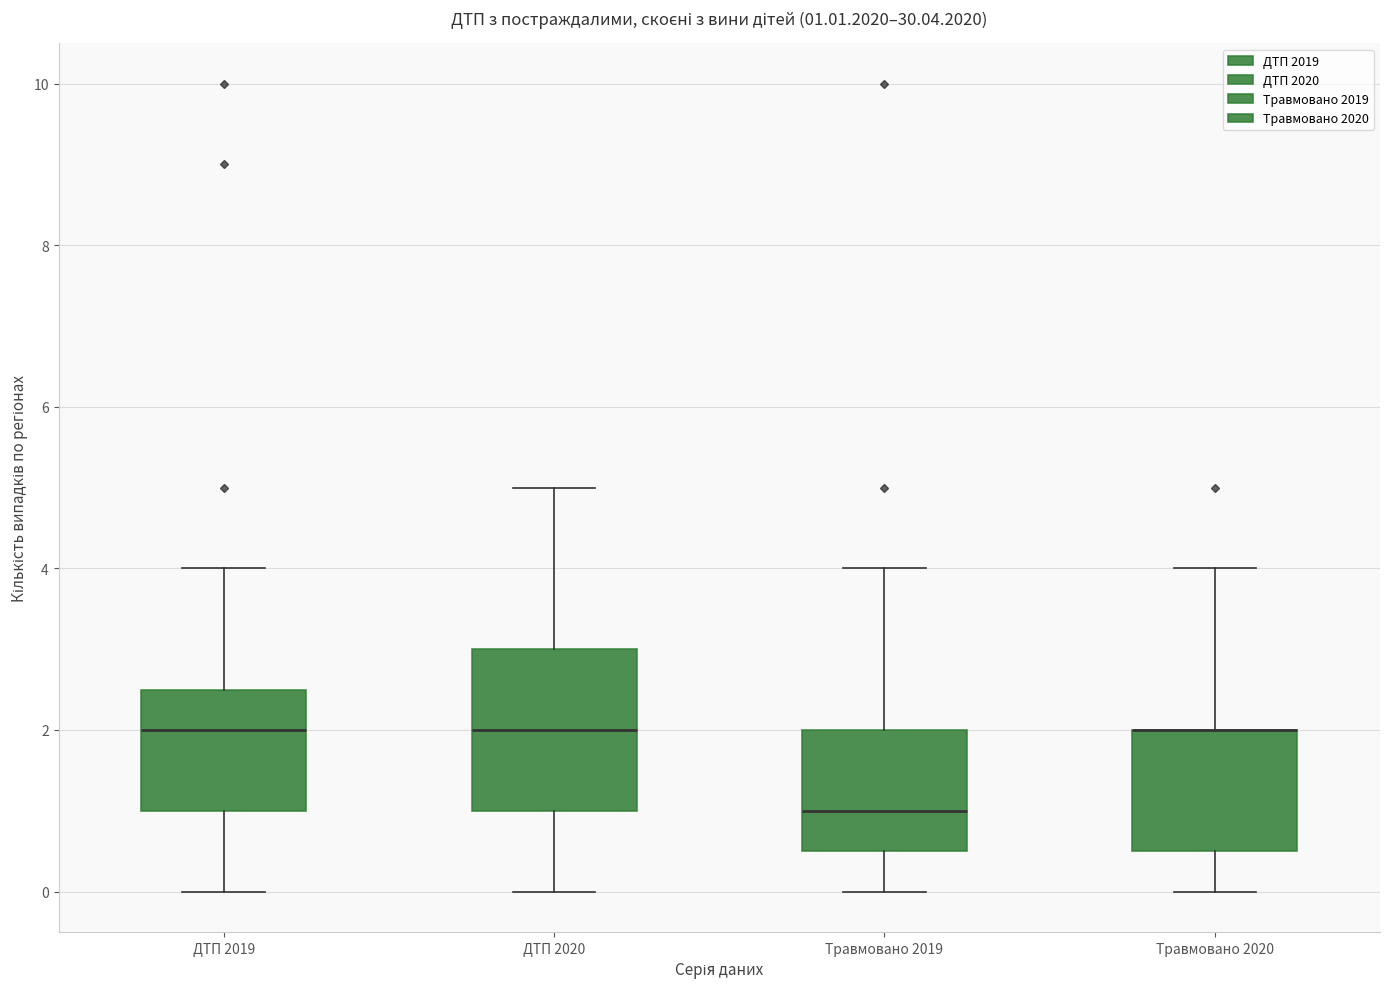

Comparing the boxes themselves (not the whiskers), which one is the tallest?

ДТП 2020